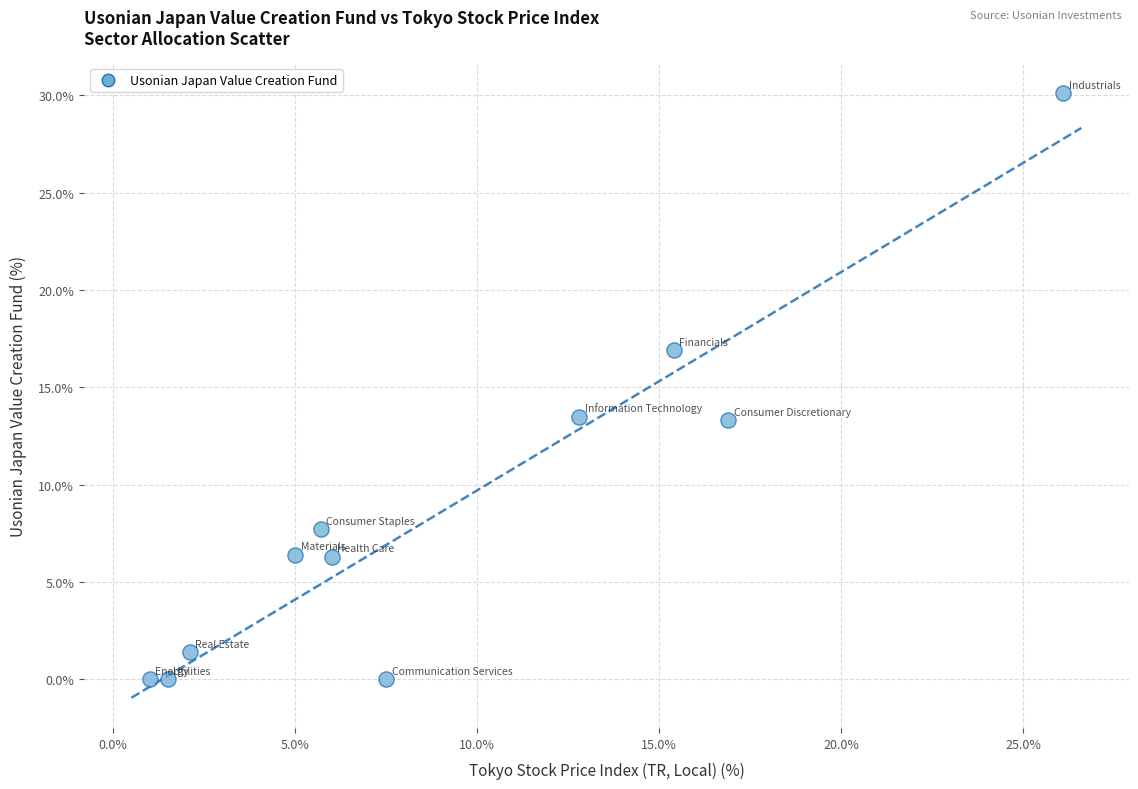

What is the average X value?

9.1